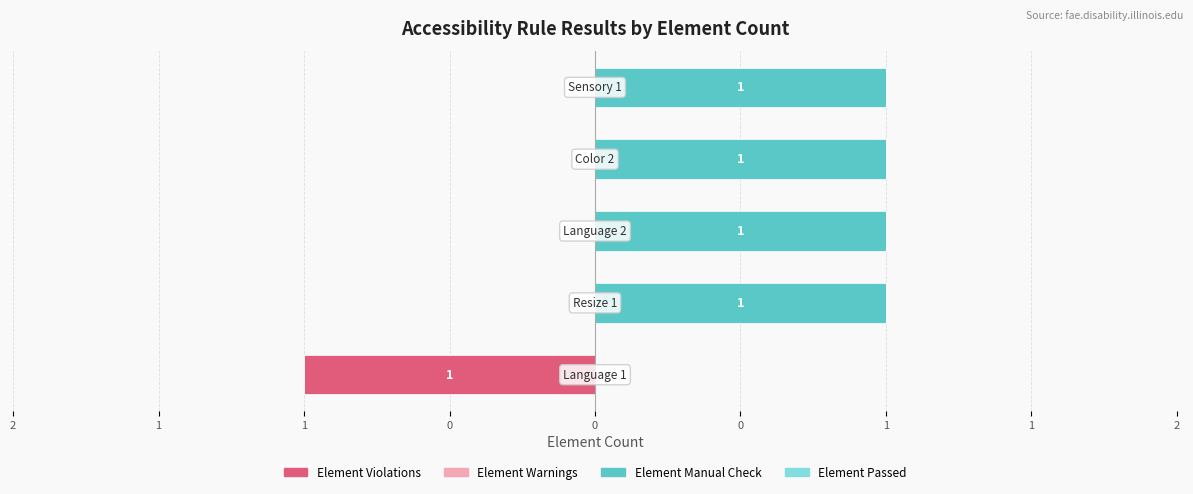

At how many categories does at least one series exceed 0?

5